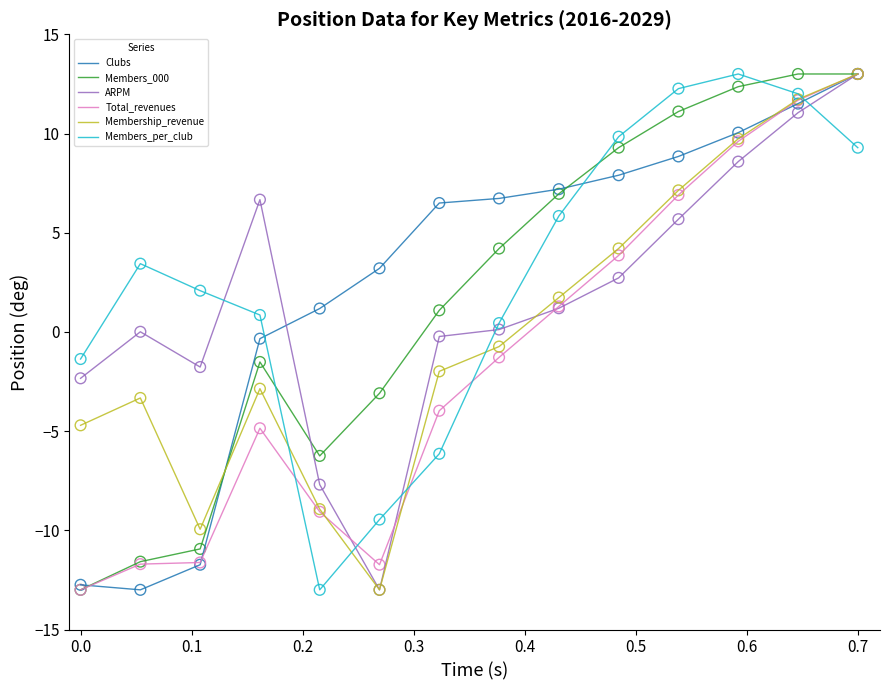

What is the maximum value shown in the chart?

13.0